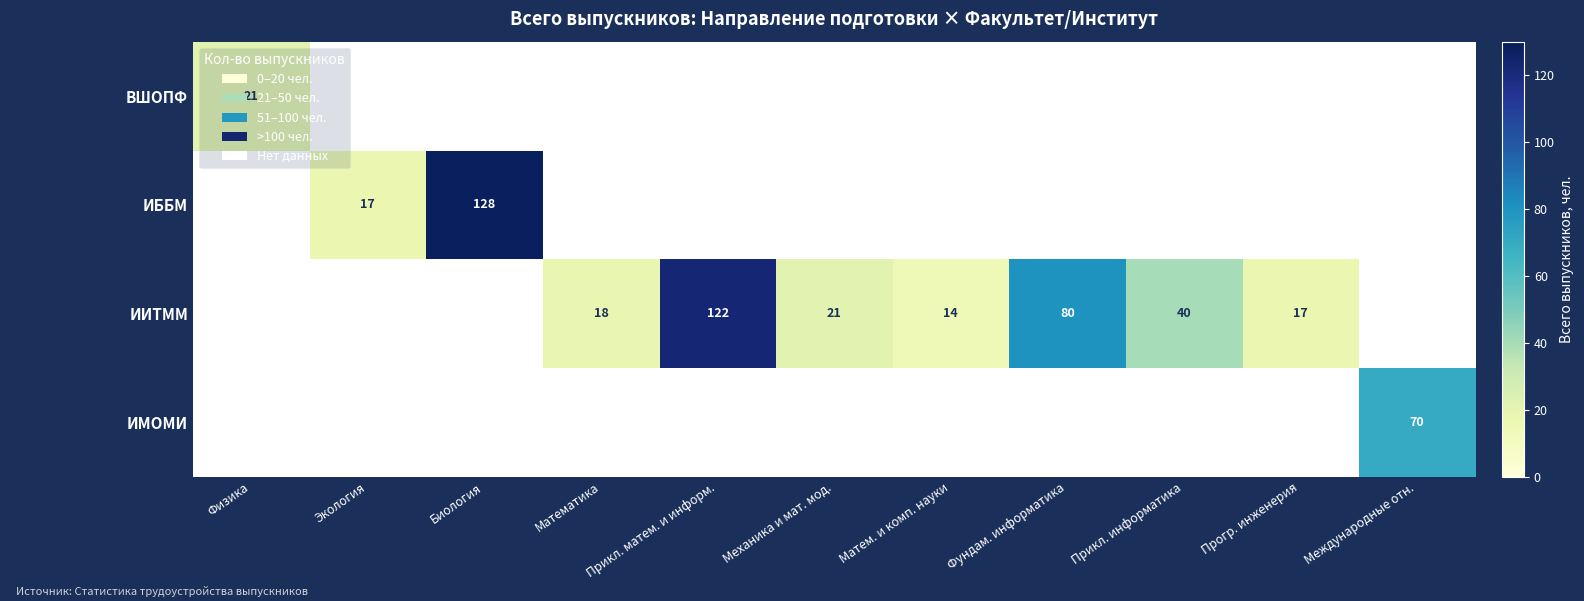

The value of ИИТММ at Прогр. инженерия is 17. True or false?

True